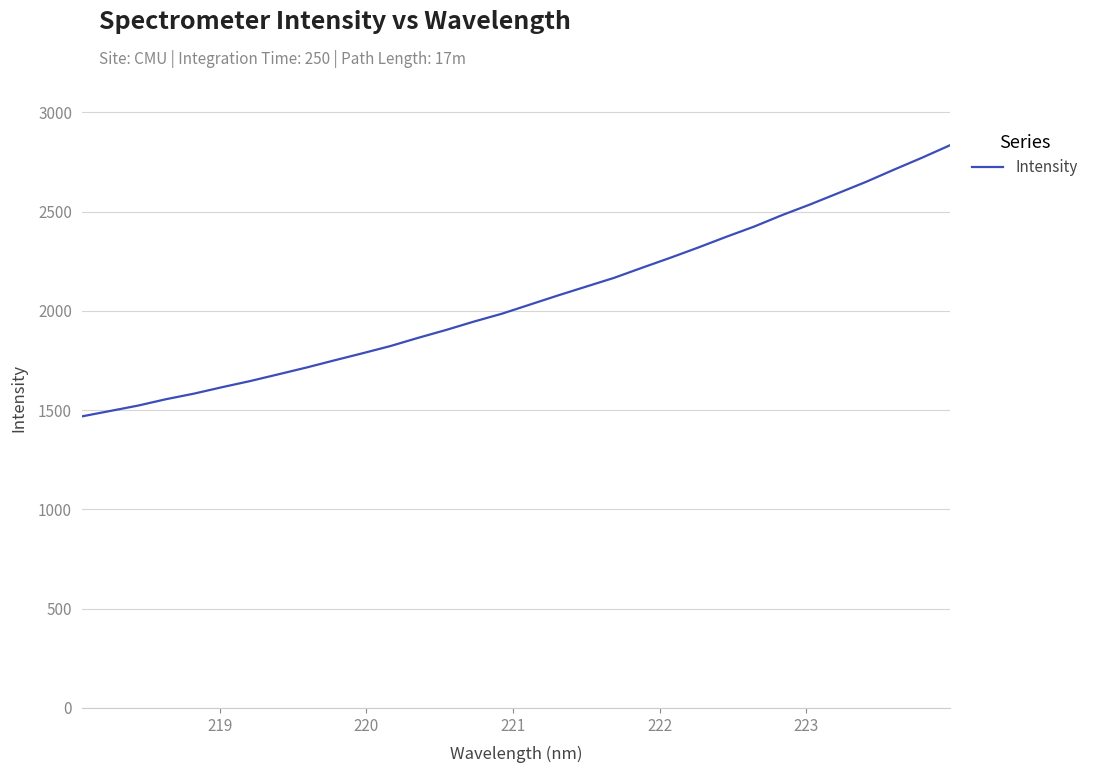

What is the difference between the maximum and minimum values?

1365.6